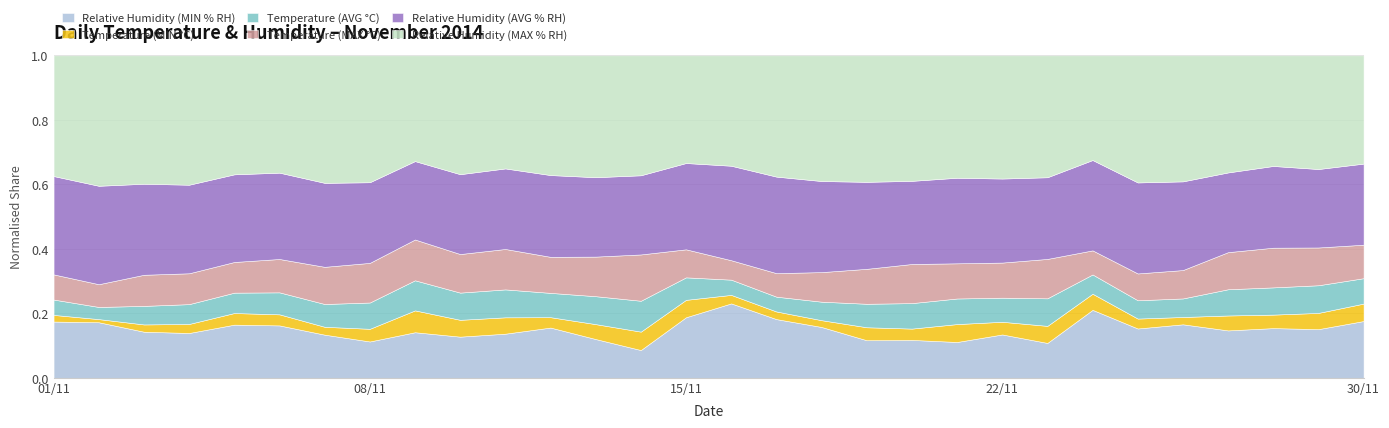

Reading right to left, list all the values displayed in this chart.

Relative Humidity (MIN % RH): 30/11=48.5	29/11=36.6	28/11=33.2	27/11=32.7	26/11=42.4	25/11=38.8	24/11=64.9	23/11=28.6	22/11=34.2	21/11=28.0	20/11=27.8	19/11=27.2	18/11=40.4	17/11=48.4	16/11=67.4	15/11=50.1	14/11=19.6	13/11=28.3	12/11=36.8	11/11=27.5	10/11=28.6	09/11=31.5	08/11=26.4	07/11=31.8	06/11=35.5	05/11=40.2	04/11=33.7	03/11=32.3	02/11=42.5	01/11=46.5
Temperature (MIN °C): 30/11=14.9	29/11=12.2	28/11=9.0	27/11=10.3	26/11=5.8	25/11=7.8	24/11=15.4	23/11=14.0	22/11=10.0	21/11=14.0	20/11=8.3	19/11=9.4	18/11=5.4	17/11=6.3	16/11=7.7	15/11=14.4	14/11=13.0	13/11=10.9	12/11=7.6	11/11=10.2	10/11=11.7	09/11=15.1	08/11=9.2	07/11=5.8	06/11=7.5	05/11=8.8	04/11=6.8	03/11=5.1	02/11=2.4	01/11=5.5
Temperature (AVG °C): 30/11=21.7	29/11=20.8	28/11=18.2	27/11=18.1	26/11=14.7	25/11=14.4	24/11=18.4	23/11=22.6	22/11=19.0	21/11=20.0	20/11=18.7	19/11=17.0	18/11=14.7	17/11=12.2	16/11=13.8	15/11=18.6	14/11=21.8	13/11=20.4	12/11=17.8	11/11=17.4	10/11=18.9	09/11=20.8	08/11=19.1	07/11=16.8	06/11=14.9	05/11=15.4	04/11=14.9	03/11=13.0	02/11=9.3	01/11=12.7
Temperature (MAX °C): 30/11=28.6	29/11=28.4	28/11=26.5	27/11=25.6	26/11=22.5	25/11=21.1	24/11=23.0	23/11=32.3	22/11=27.7	21/11=27.5	20/11=28.7	19/11=25.3	18/11=23.5	17/11=19.4	16/11=17.6	15/11=23.2	14/11=32.7	13/11=28.9	12/11=26.4	11/11=25.2	10/11=26.8	09/11=28.2	08/11=28.8	07/11=27.4	06/11=22.6	05/11=23.2	04/11=23.2	03/11=21.8	02/11=17.4	01/11=20.8
Relative Humidity (AVG % RH): 30/11=69.3	29/11=59.0	28/11=54.6	27/11=55.0	26/11=70.3	25/11=71.6	24/11=86.3	23/11=67.0	22/11=66.3	21/11=66.9	20/11=61.0	19/11=63.0	18/11=72.4	17/11=79.6	16/11=85.6	15/11=71.4	14/11=55.9	13/11=58.0	12/11=59.9	11/11=50.2	10/11=55.5	09/11=54.2	08/11=58.6	07/11=61.9	06/11=58.5	05/11=66.3	04/11=66.6	03/11=63.8	02/11=75.3	01/11=81.3
Relative Humidity (MAX % RH): 30/11=92.5	29/11=85.5	28/11=73.9	27/11=80.8	26/11=99.9	25/11=100.0	24/11=100.0	23/11=100.0	22/11=97.2	21/11=95.7	20/11=92.1	19/11=91.6	18/11=99.9	17/11=100.0	16/11=100.0	15/11=89.1	14/11=84.7	13/11=89.0	12/11=87.7	11/11=70.5	10/11=82.6	09/11=73.1	08/11=92.2	07/11=94.0	06/11=79.5	05/11=90.0	04/11=97.3	03/11=90.0	02/11=99.8	01/11=99.8